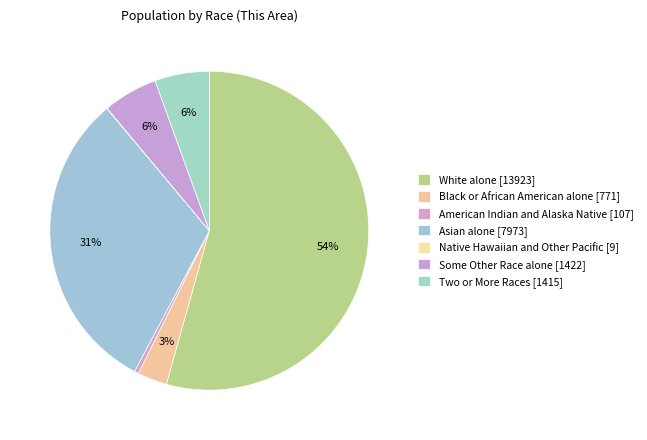

What is the smallest slice in the pie chart?

Native Hawaiian and Other Pacific